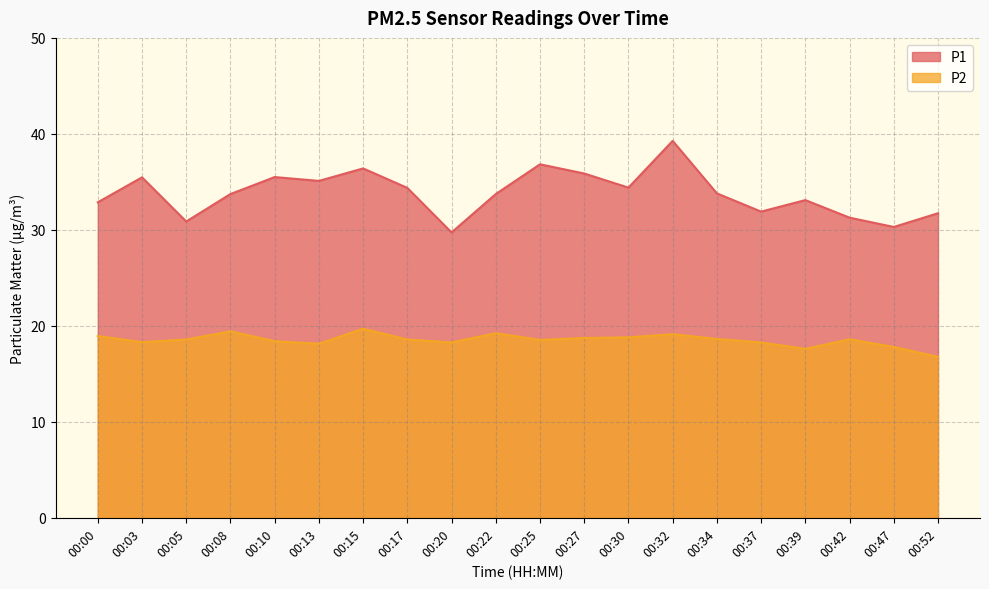

True or false: P2 has a value of 31.4 at 00:15.

False